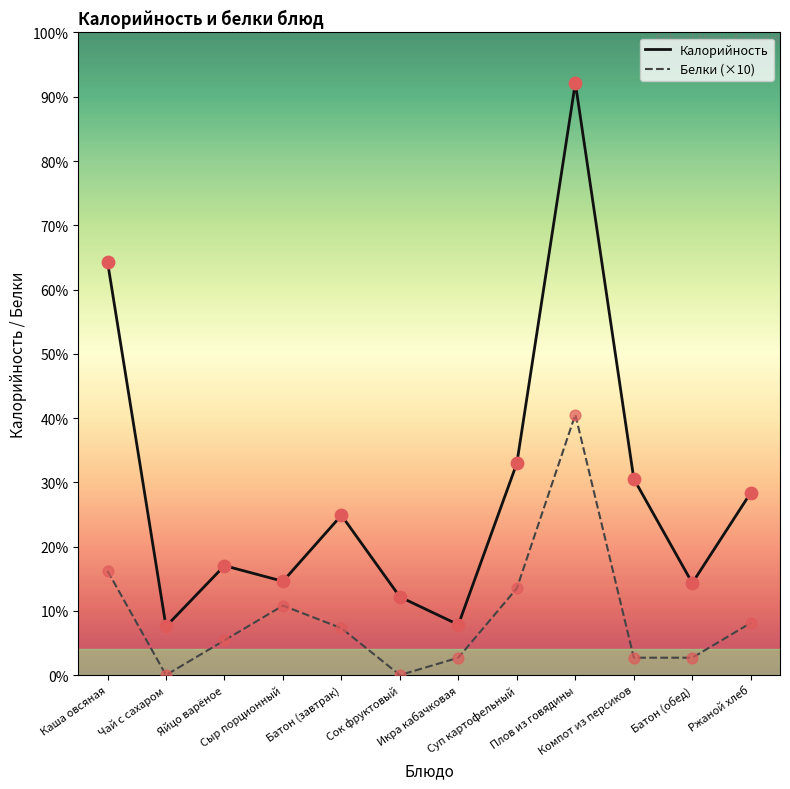

Is the value of Белки (×10) at Сок фруктовый greater than the value of Калорийность at Ржаной хлеб?

No